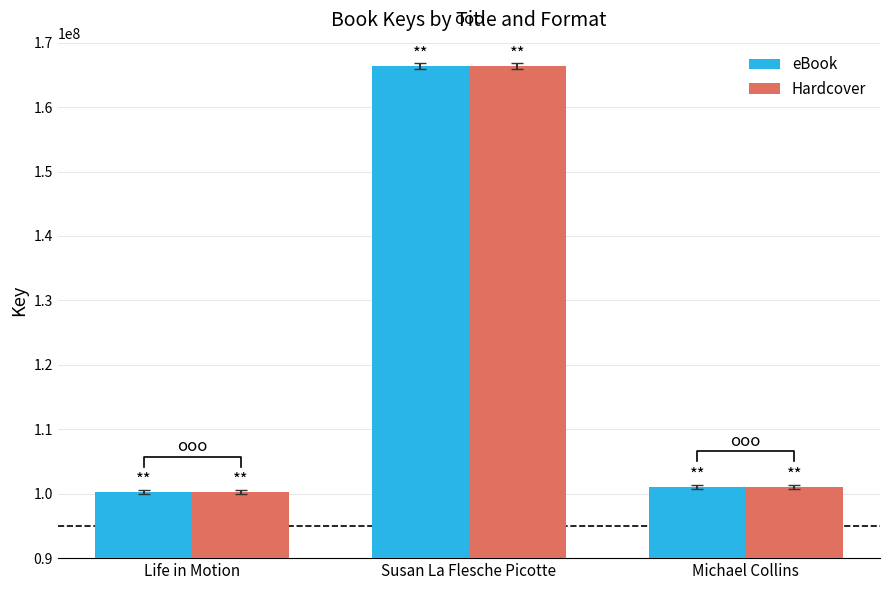

Which label corresponds to the smallest value in the chart?

Life in Motion